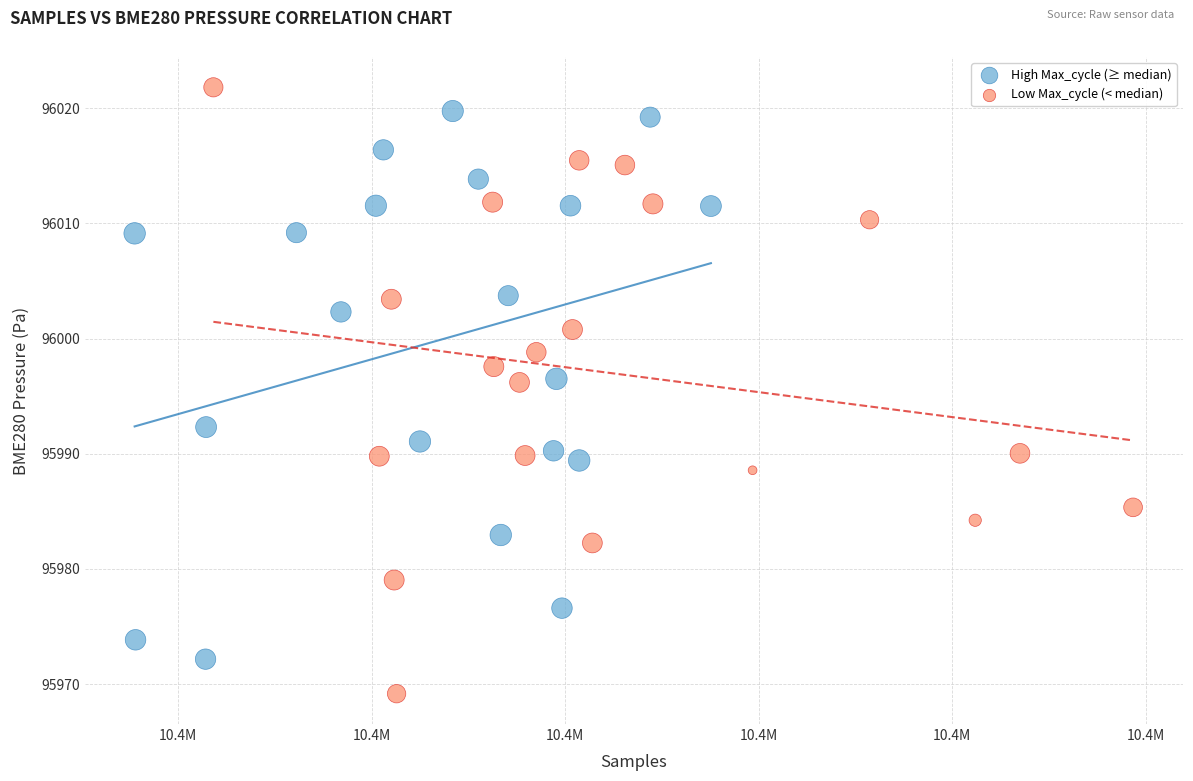

Which series has the widest spread of Y values?

Low Max_cycle (< median)